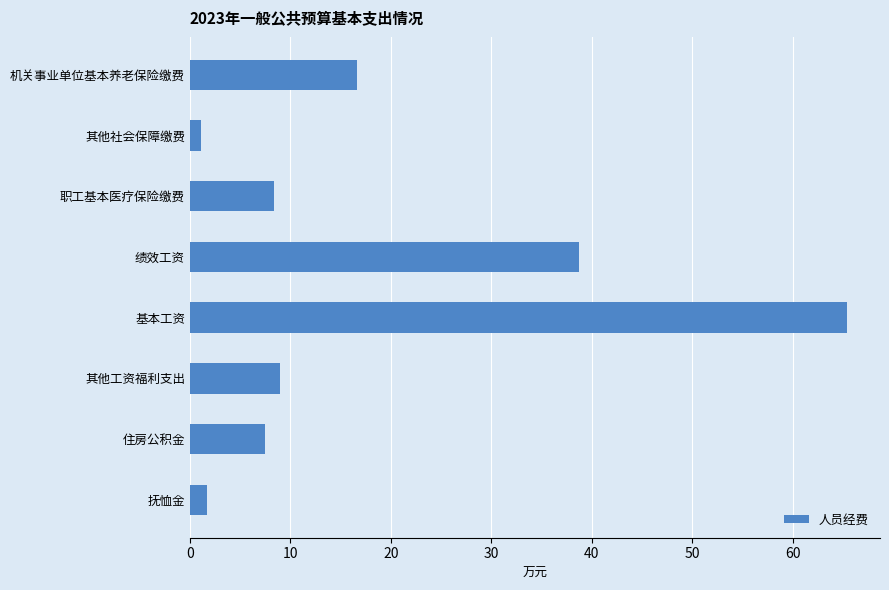

What is the difference between the maximum and minimum values?

64.3